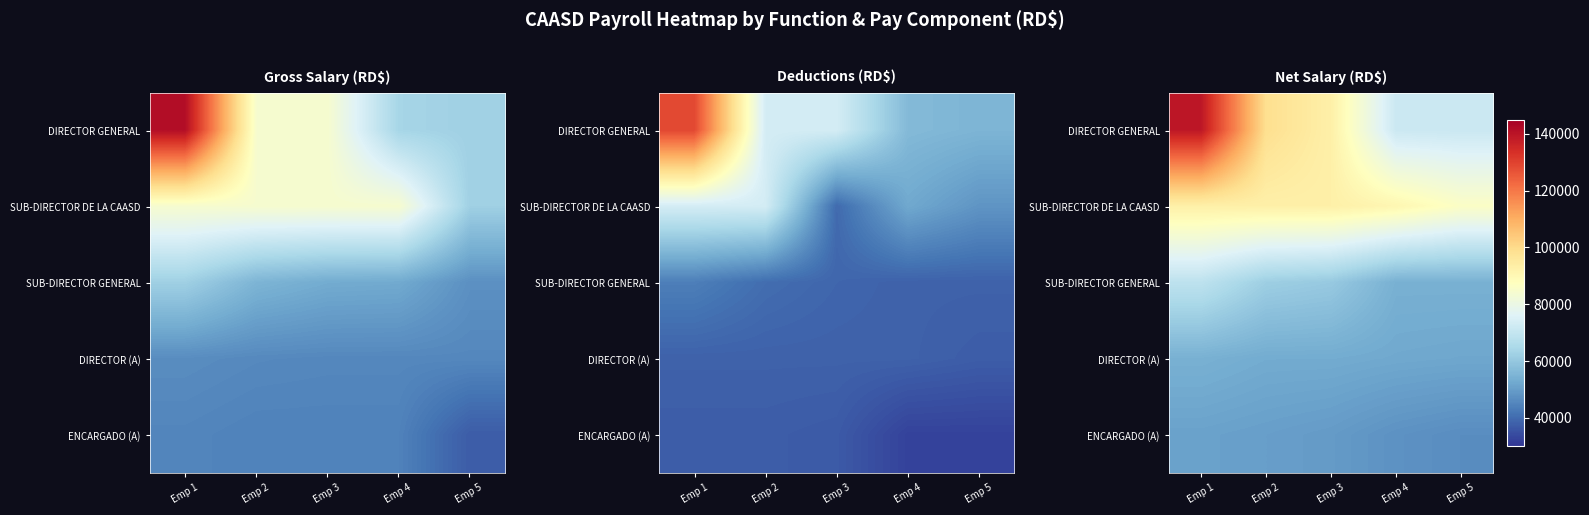

Which series has the largest total across all categories?

DIRECTOR GENERAL